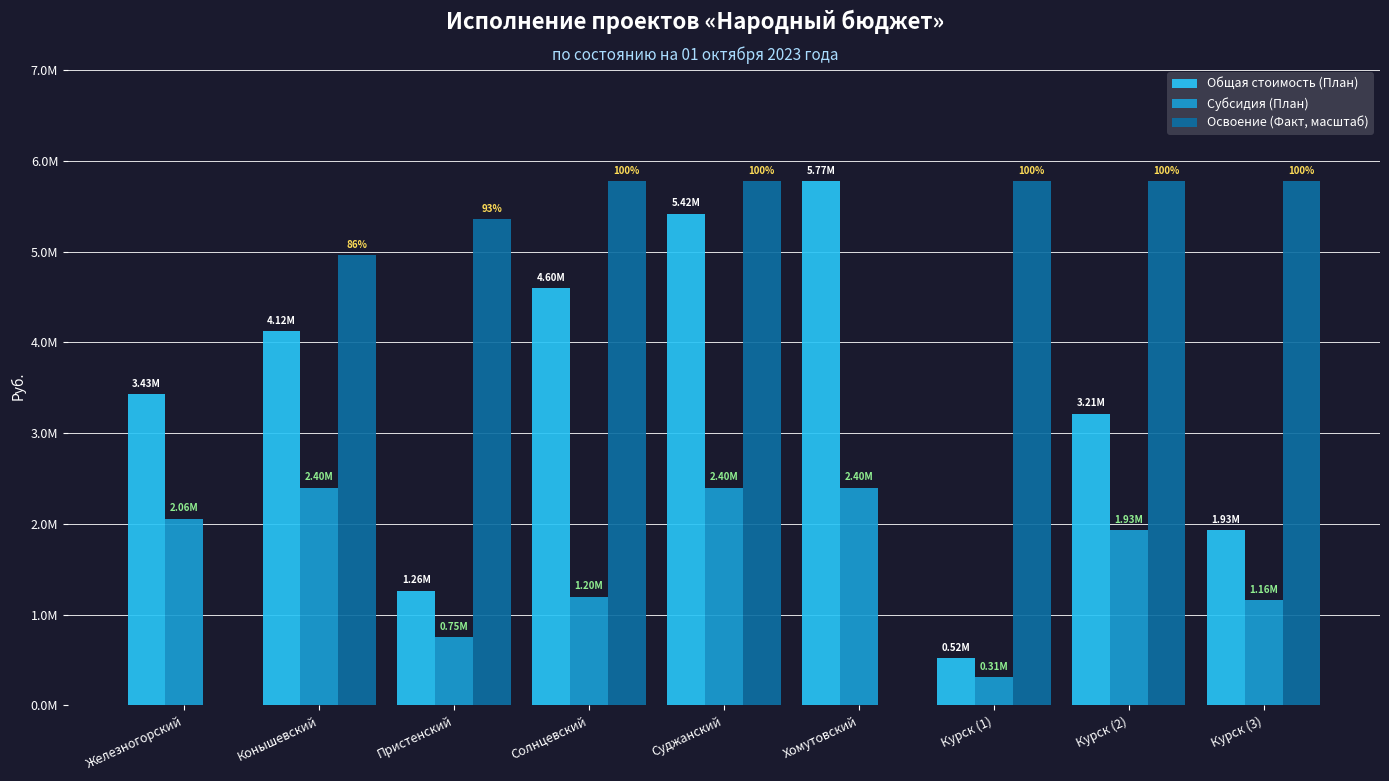

Which series has the largest total across all categories?

Освоение (Факт, масштаб)